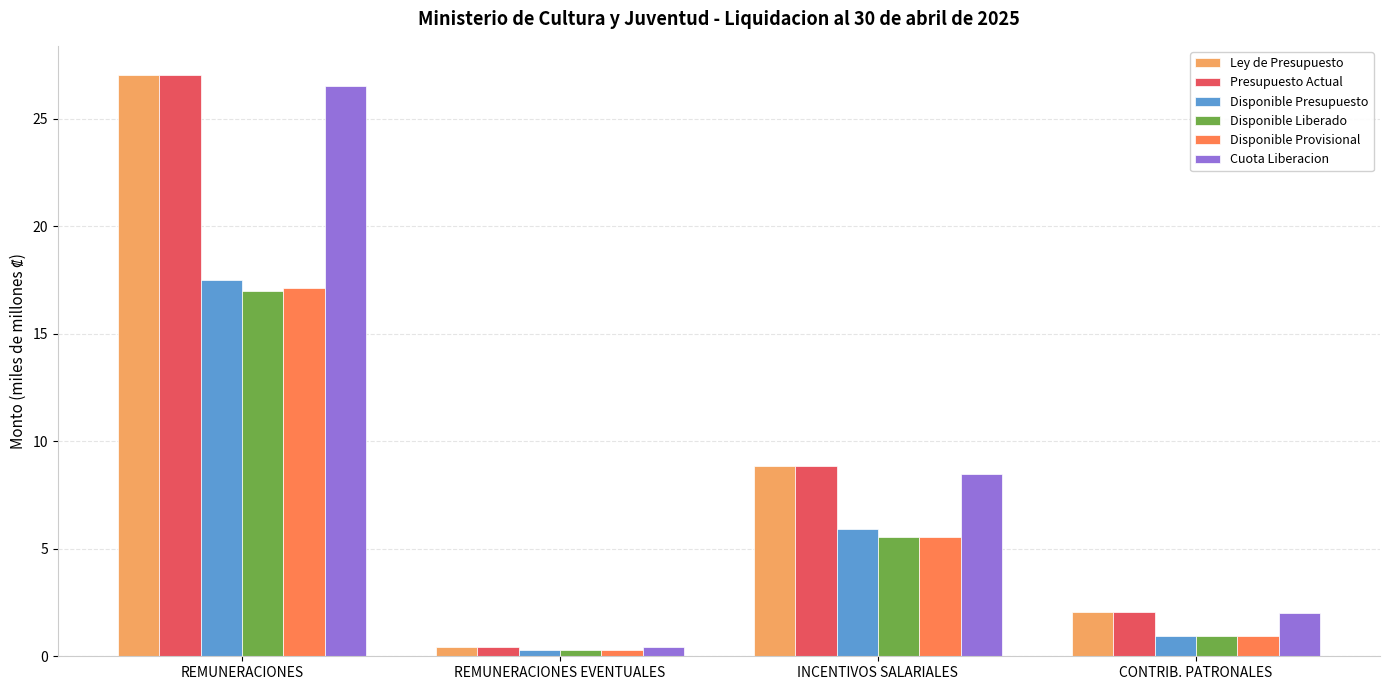

Is the value of Disponible Provisional at REMUNERACIONES greater than the value of Disponible Liberado at INCENTIVOS SALARIALES?

Yes